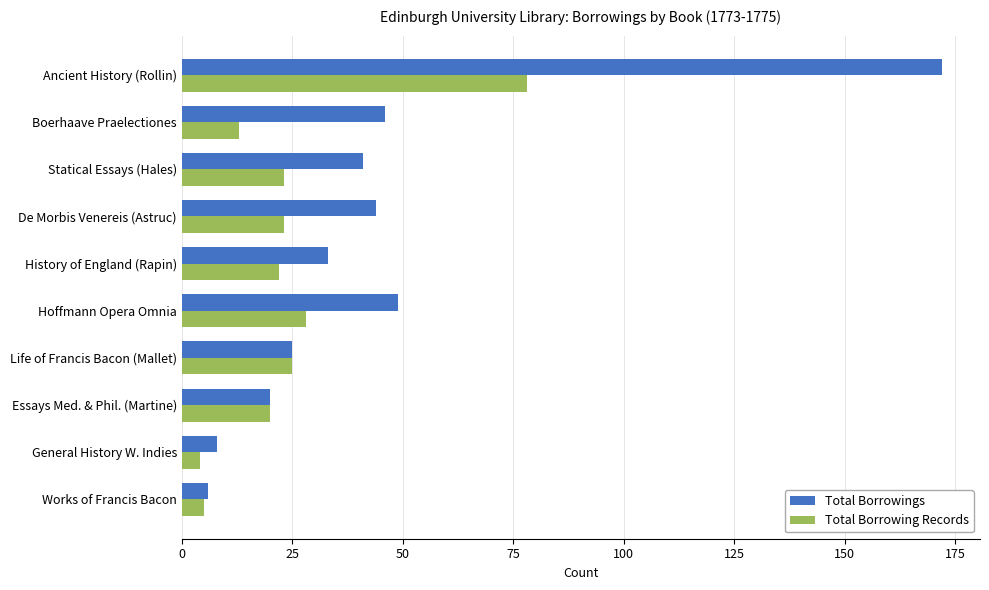

What is the total value across all series at Life of Francis Bacon (Mallet)?

50